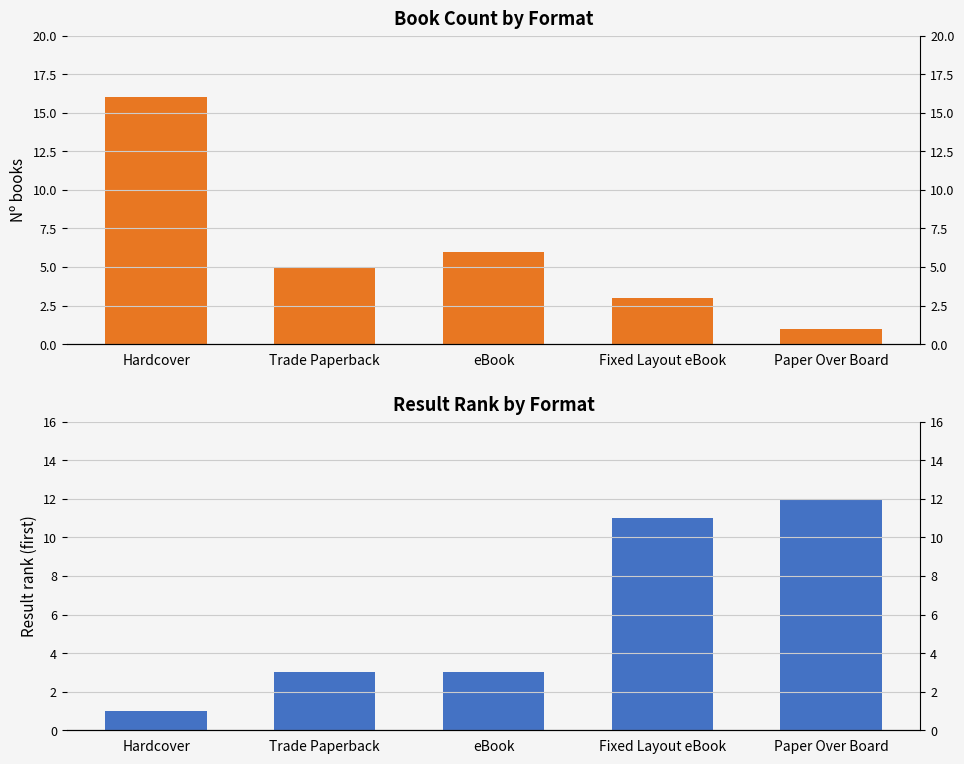

Does the chart contain stacked bars?

No